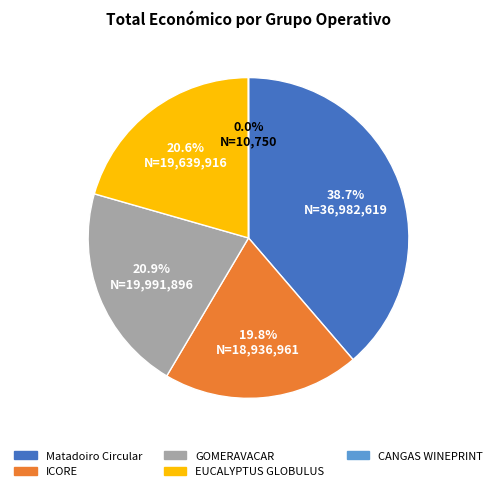

How much of the chart is everything except GOMERAVACAR?

79.1%